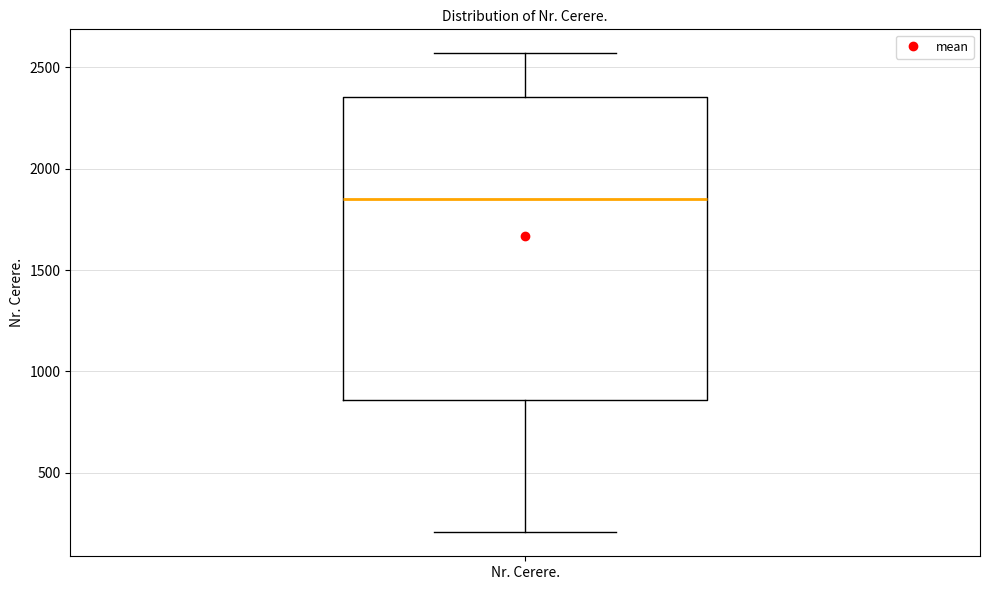

Where is the upper edge of the box for Nr. Cerere. on the y-axis? The values are not printed on the chart, so give them approximately, as read against the axis.

2350